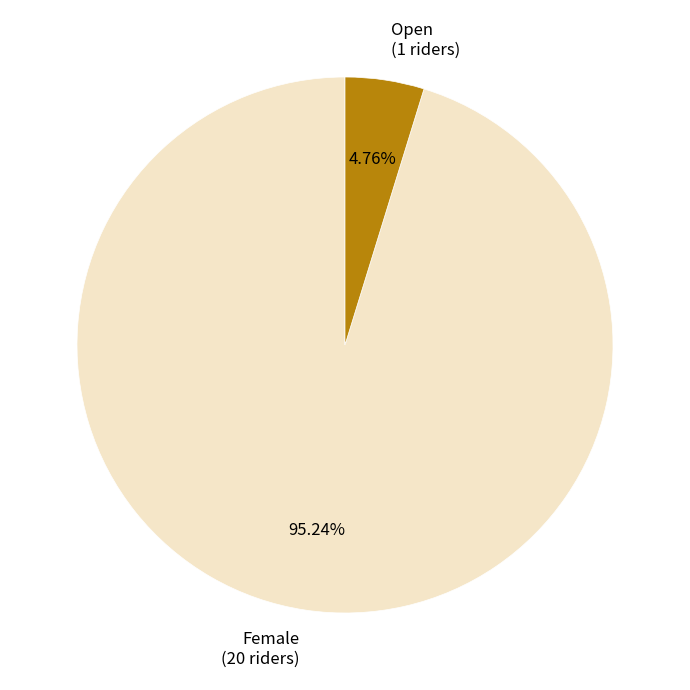

How many segments does this pie chart have?

2